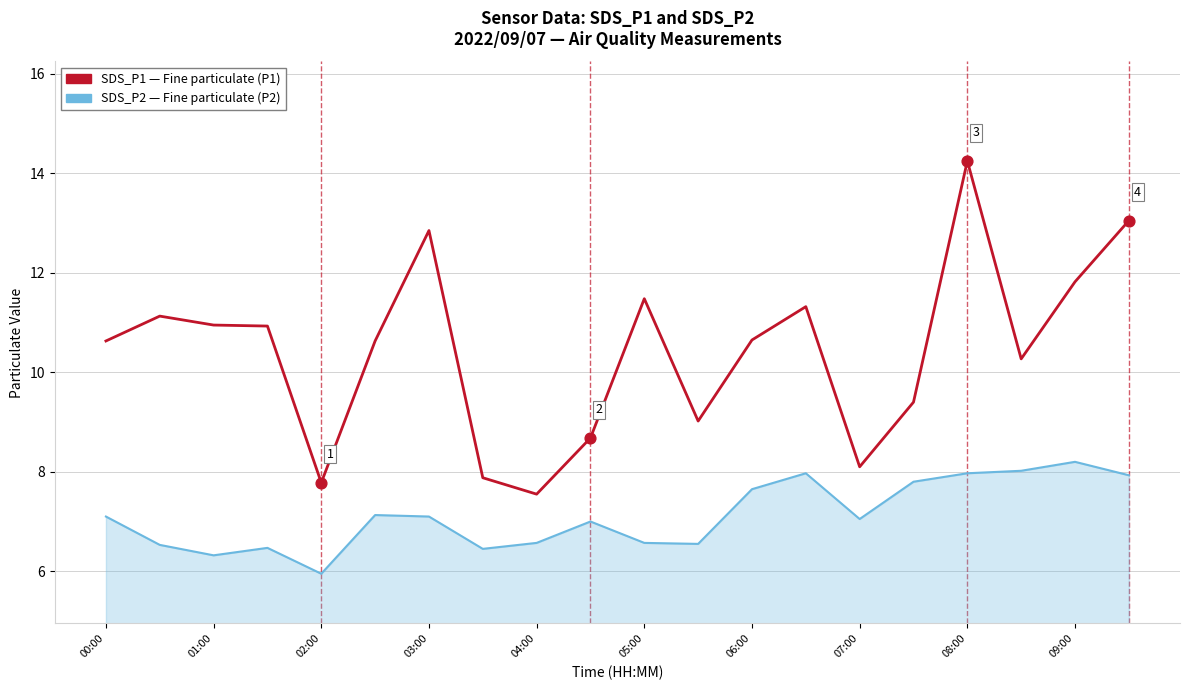

What is the smallest value displayed?

6.0